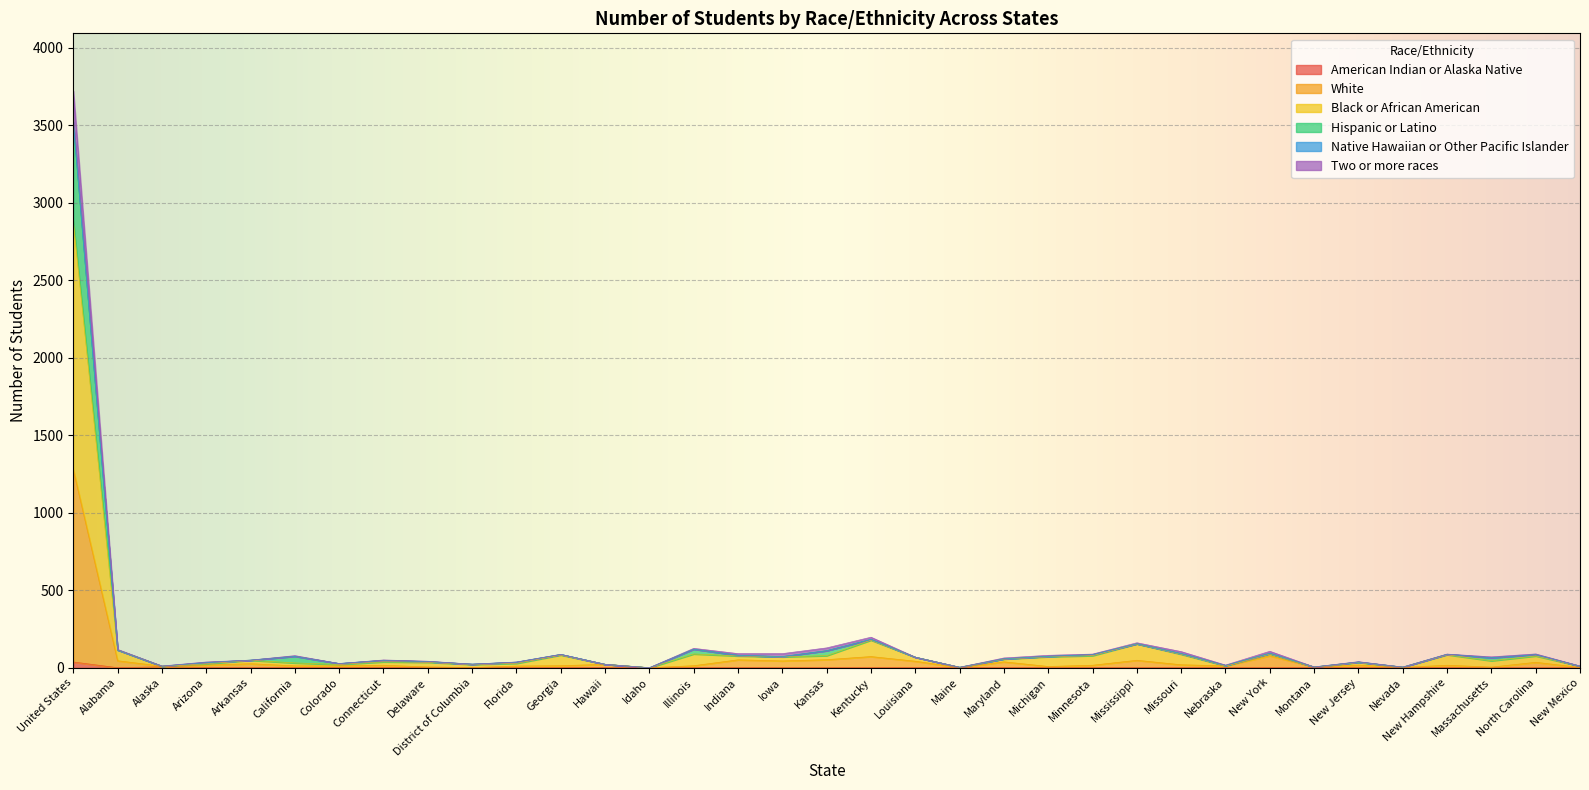

True or false: White has more than 2 interior local peaks.

True